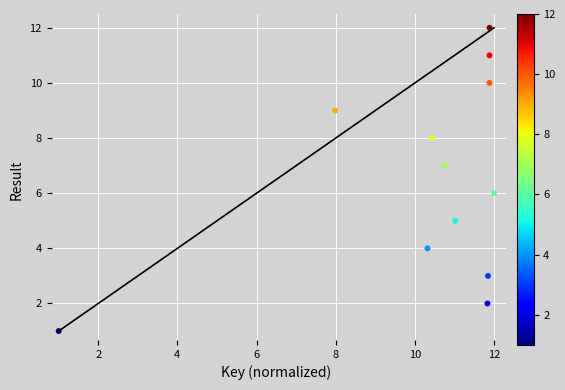

What is the range of Y values (max minus min)?

11